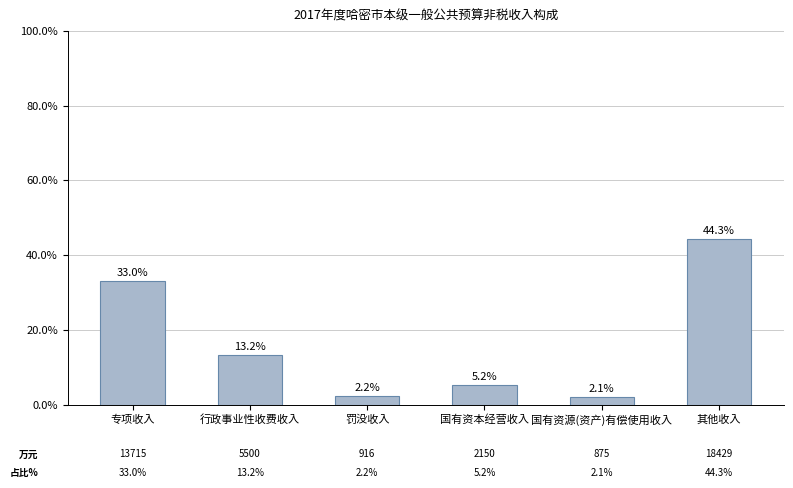

What is the value of the 1st bar from the left?

33.0